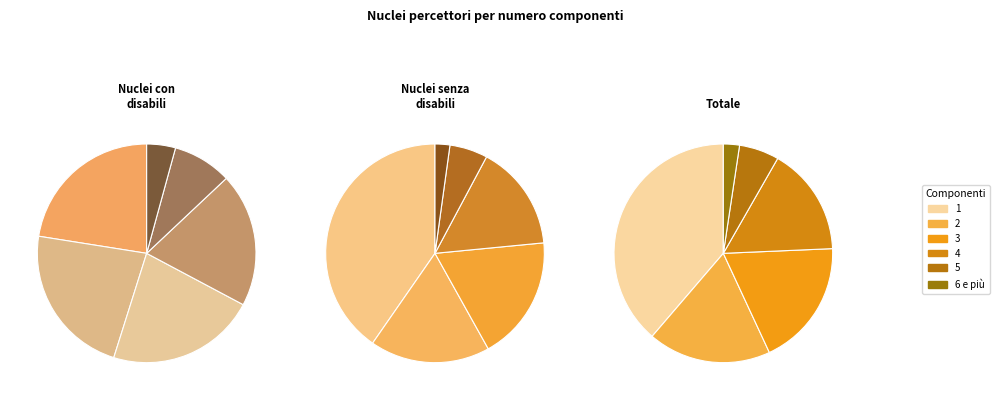

Rank the categories by value from highest to lowest.

2, 1, 3, 4, 5, 6 e più